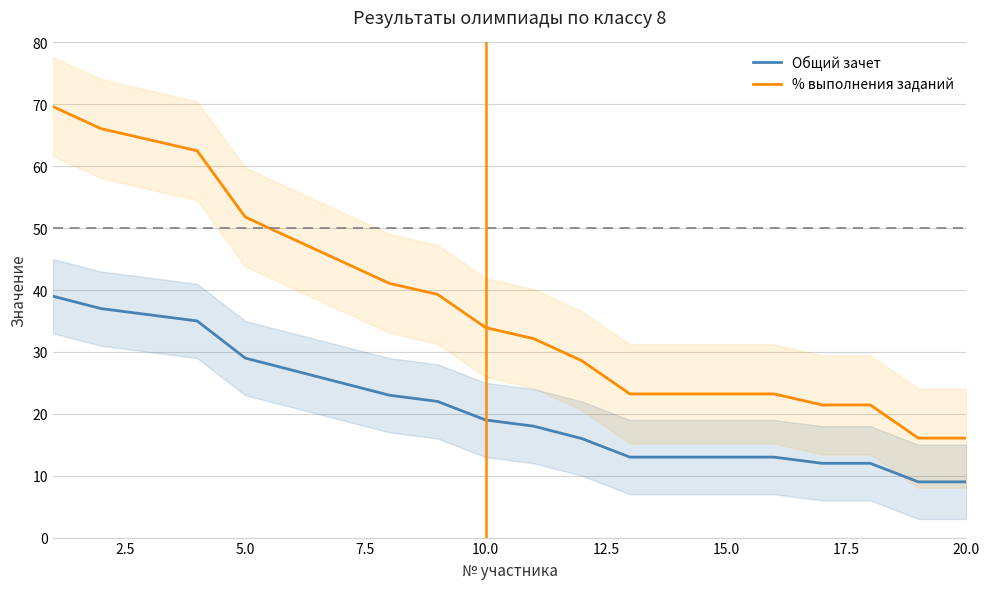

True or false: % выполнения заданий and Общий зачет cross at least once.

False